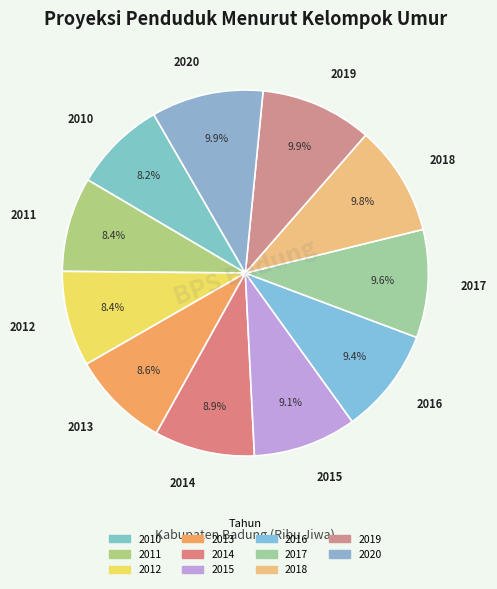

Count the number of slices in the pie.

11